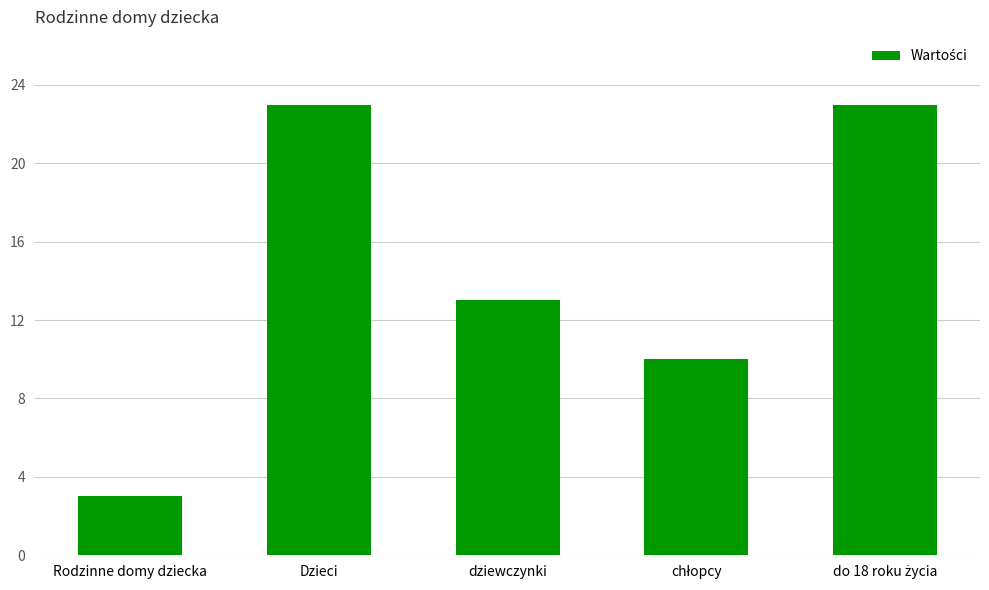

True or false: the data shows 23 at Dzieci.

True